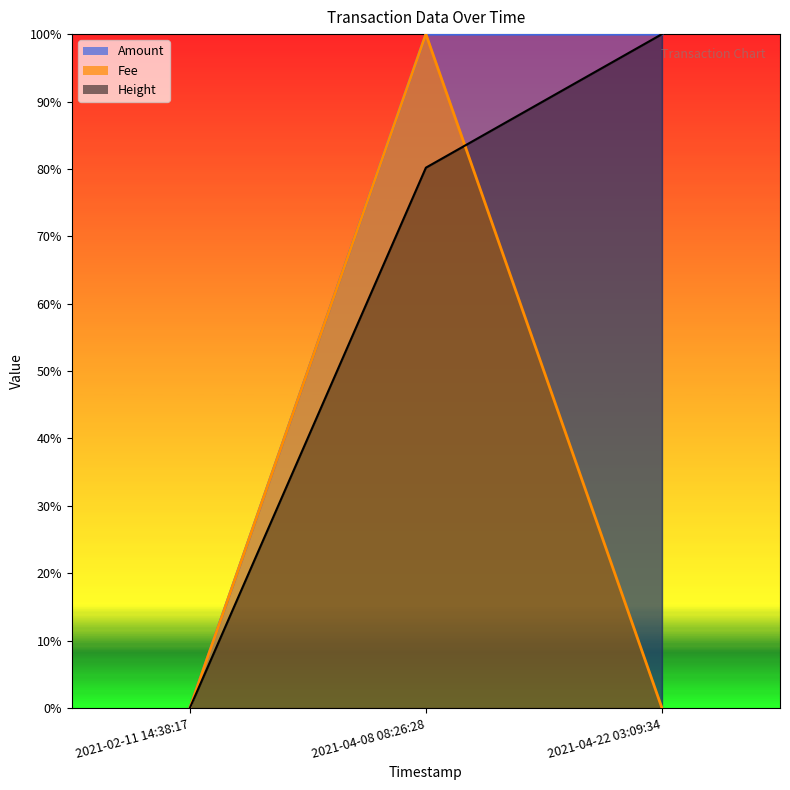

What are all the series names shown in the legend?

Amount, Fee, Height